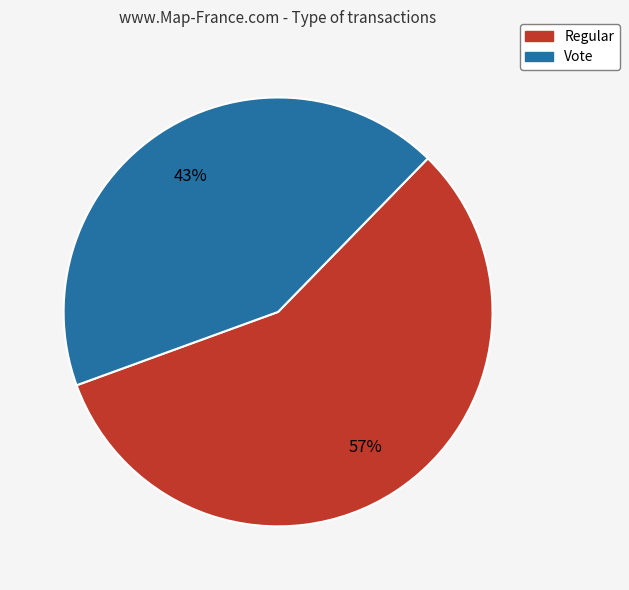

Rank the categories by value from lowest to highest.

Vote, Regular